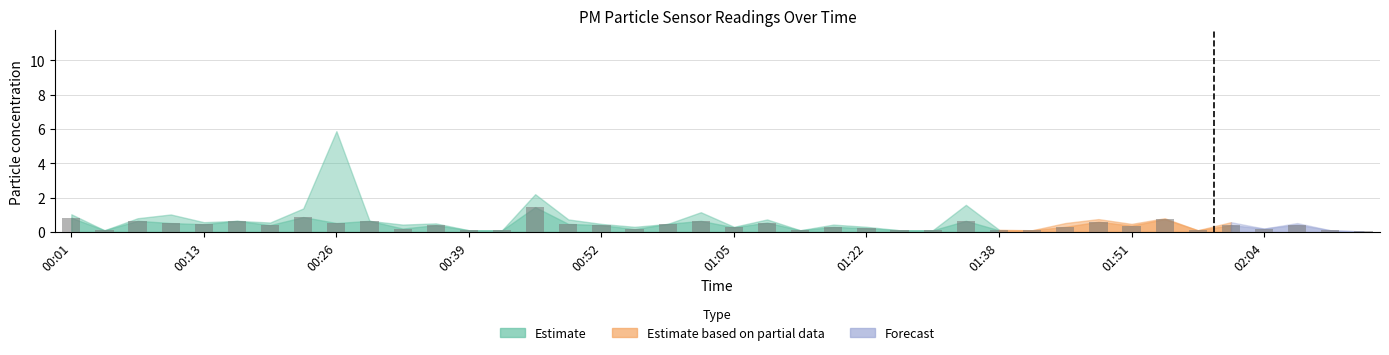

What is the sum of all values?

15.8